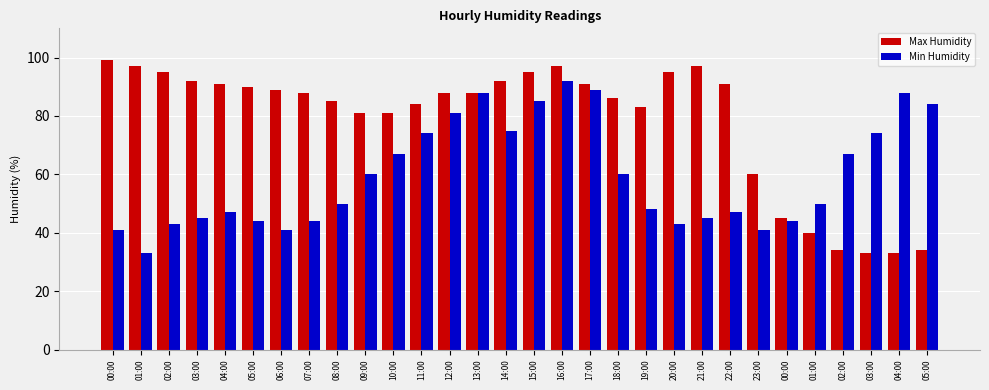

At how many categories does at least one series exceed 71?

26